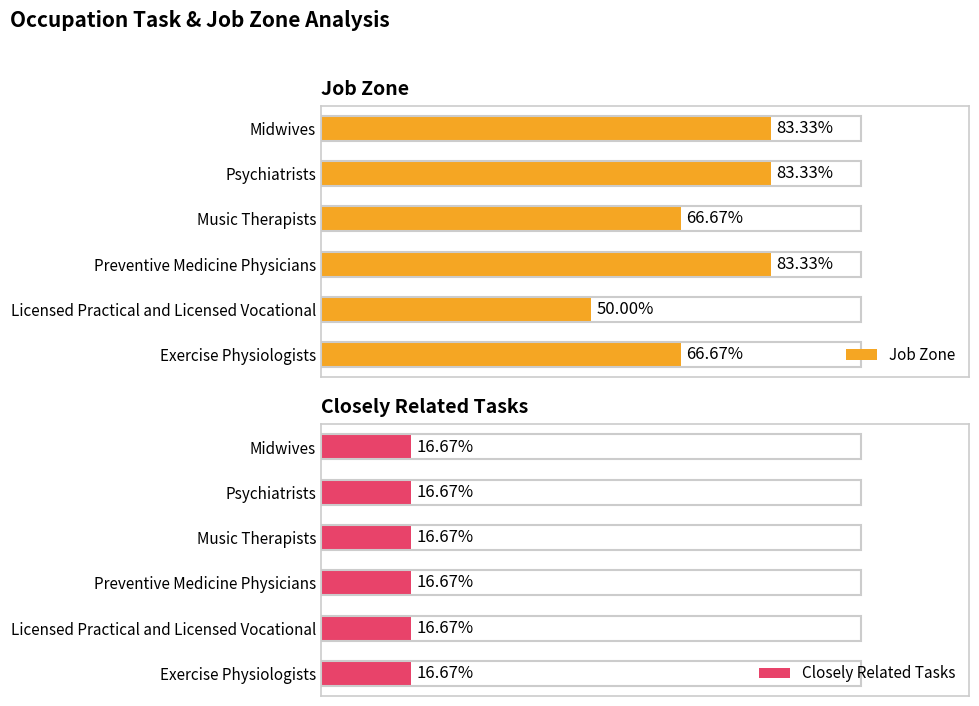

What are all the series names shown in the legend?

Job Zone, Closely Related Tasks